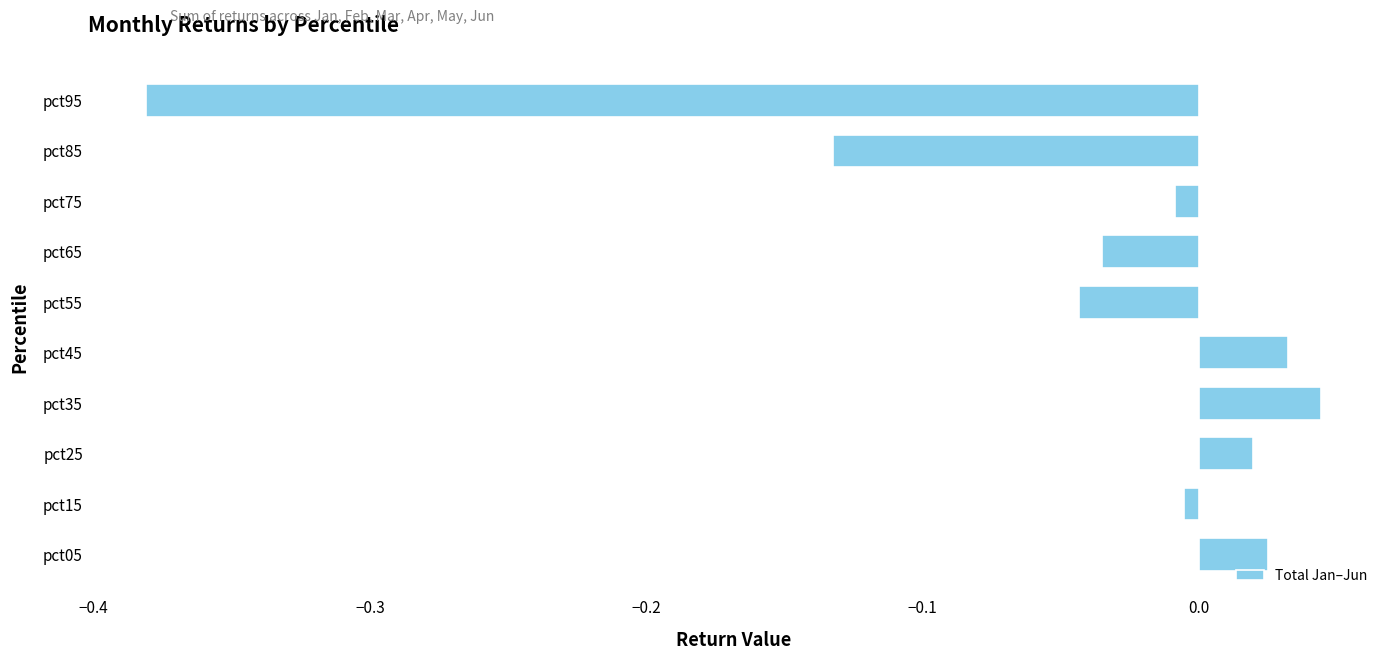

How many values exceed 0?

4